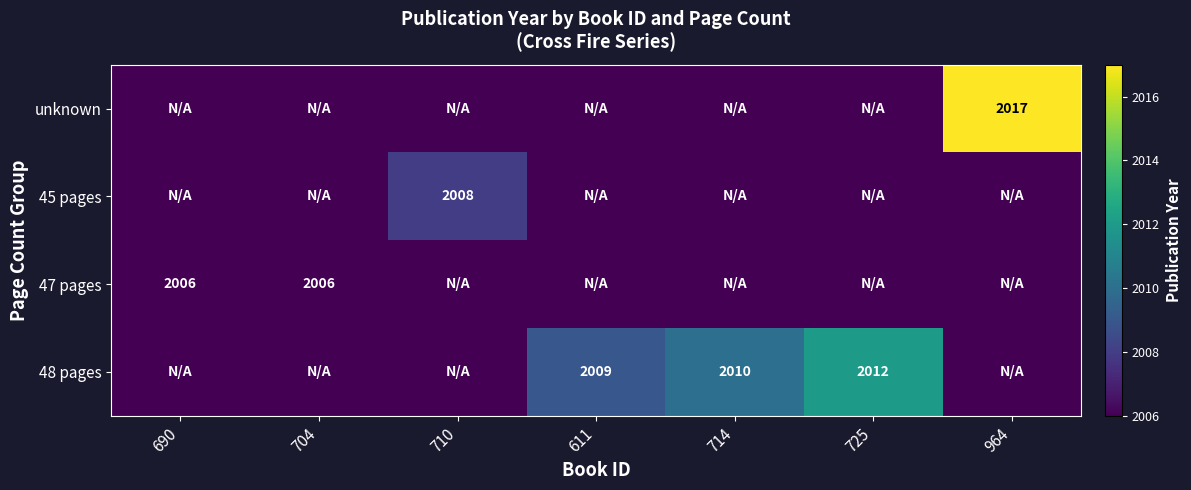

True or false: unknown has a value of 3084 at 964.

False